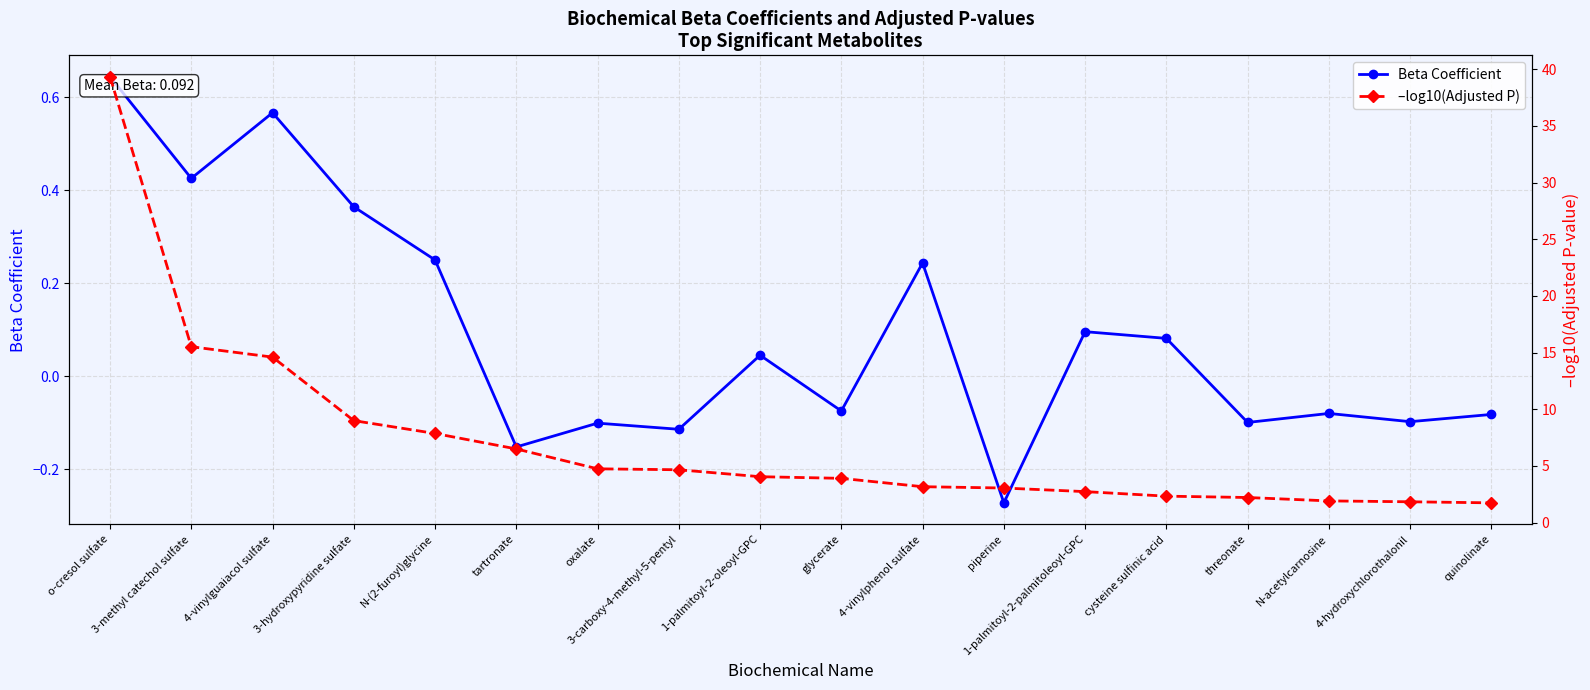

Reading left to right, transcribe all the data shown in this chart.

Beta Coefficient: 0.6	0.4	0.6	0.4	0.3	-0.2	-0.1	-0.1	0.0	-0.1	0.2	-0.3	0.1	0.1	-0.1	-0.1	-0.1	-0.1
–log10(Adjusted P): 39.3	15.5	14.6	9.0	7.9	6.5	4.8	4.7	4.1	3.9	3.2	3.1	2.7	2.3	2.2	1.9	1.8	1.7